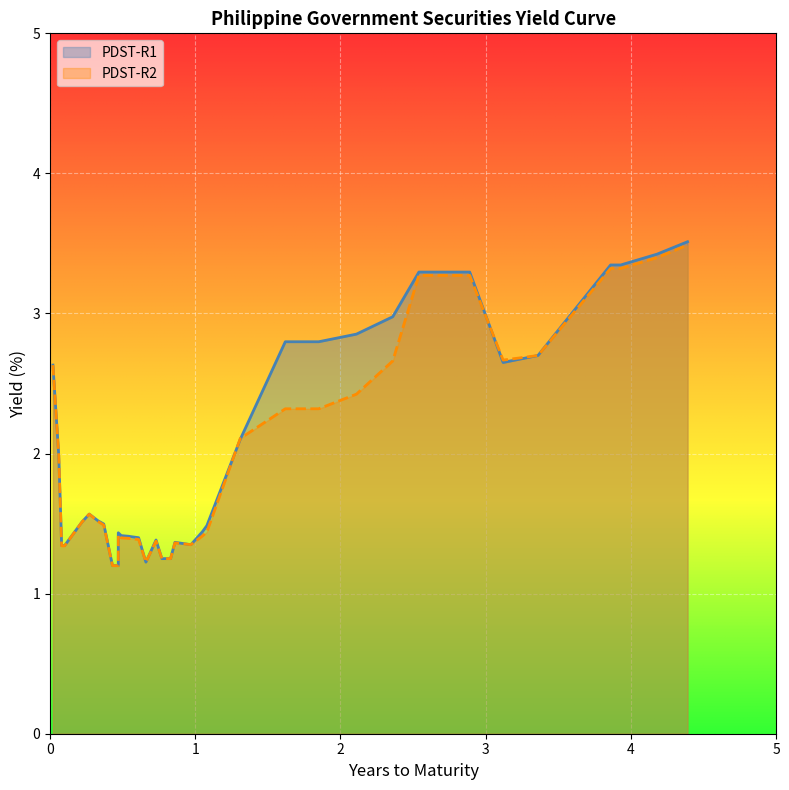

In PDST-R1, how many points are higher than both neighbors (excluding endpoints)?

4